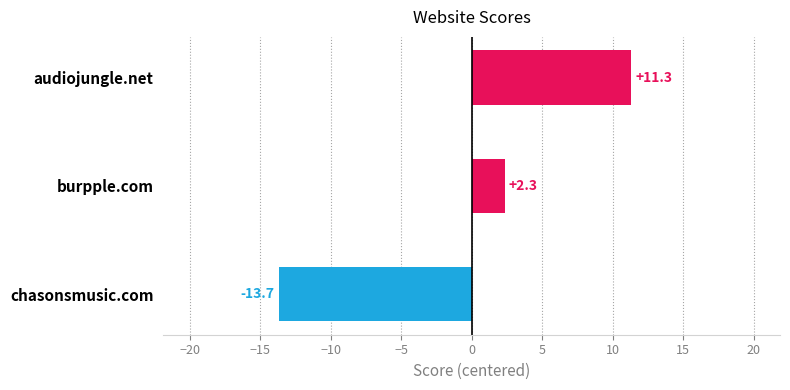

How many positive values are there?

2